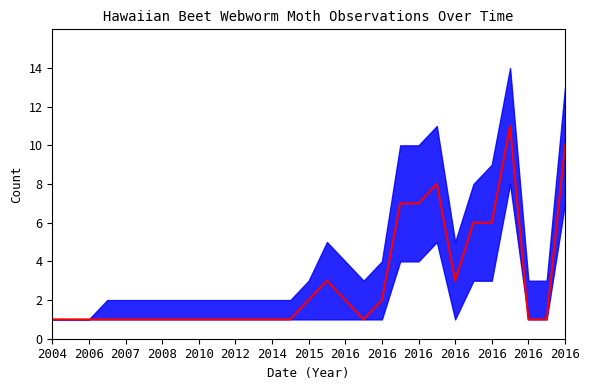

What is the difference between the second highest and second lowest values?

9